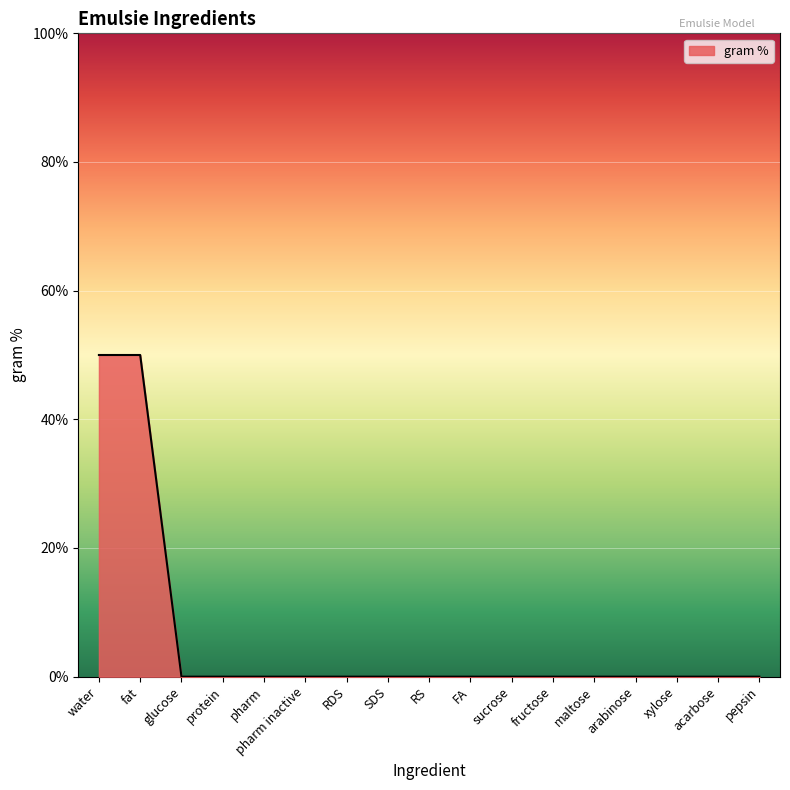

What is the change in value from water to fructose?

-50